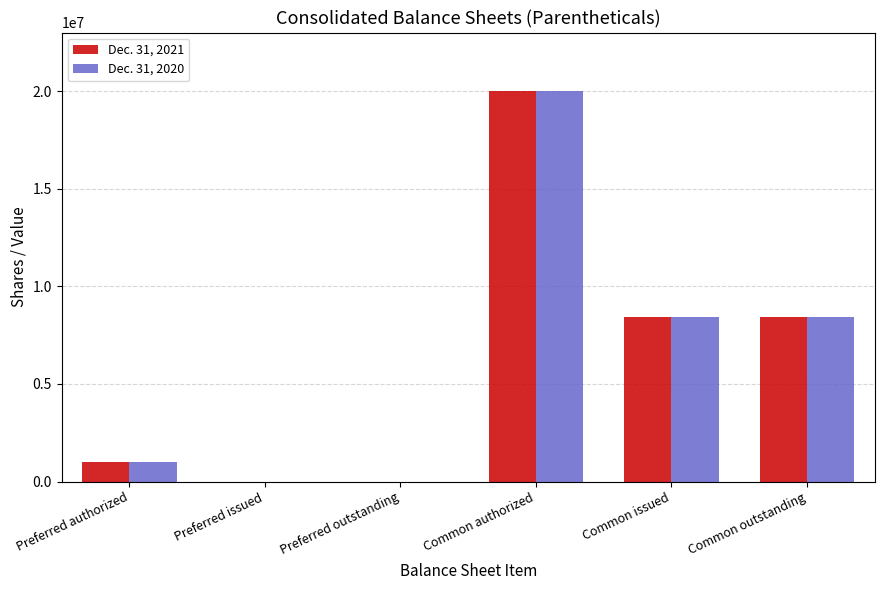

At which category is the sum across all series the highest?

Common authorized